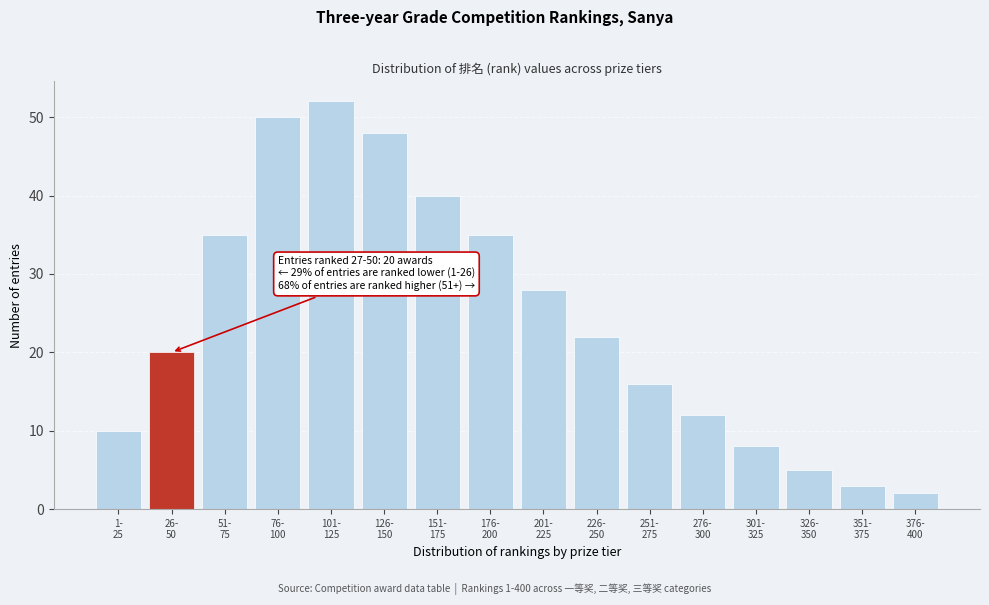

Reading left to right, list all the values displayed in this chart.

10	20	35	50	52	48	40	35	28	22	16	12	8	5	3	2